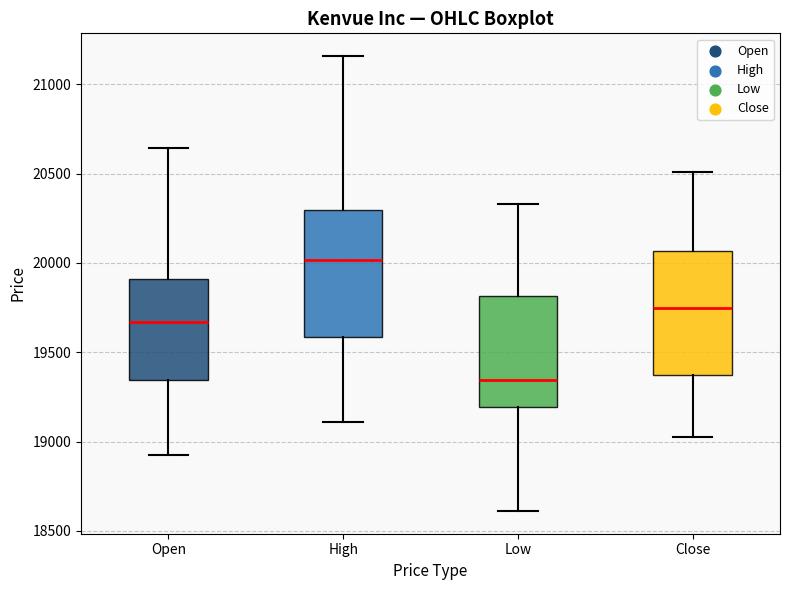

Reading left to right, read every box against the y-axis: the position of its median line, the range the box covers, and the ends of its whiskers. The values are not printed on the chart, so give them approximately, as read against the axis.

Open: median 19650, box 19350 to 19900, whiskers 18900 to 20650
High: median 20000, box 19600 to 20300, whiskers 19100 to 21150
Low: median 19350, box 19200 to 19800, whiskers 18600 to 20350
Close: median 19750, box 19350 to 20050, whiskers 19050 to 20500